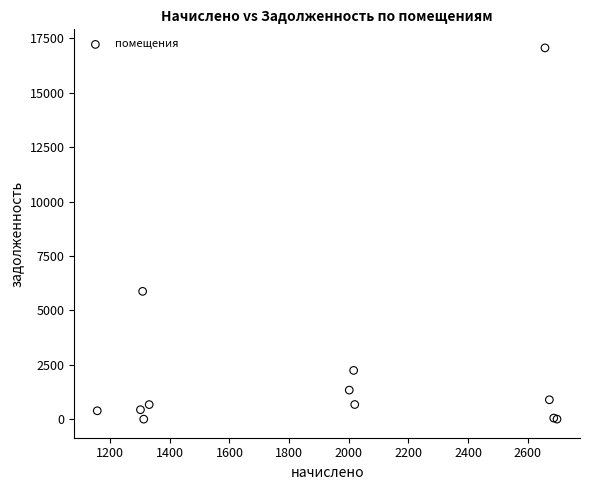

What Y value in the scatter plot is closest to 8529?

5873.1